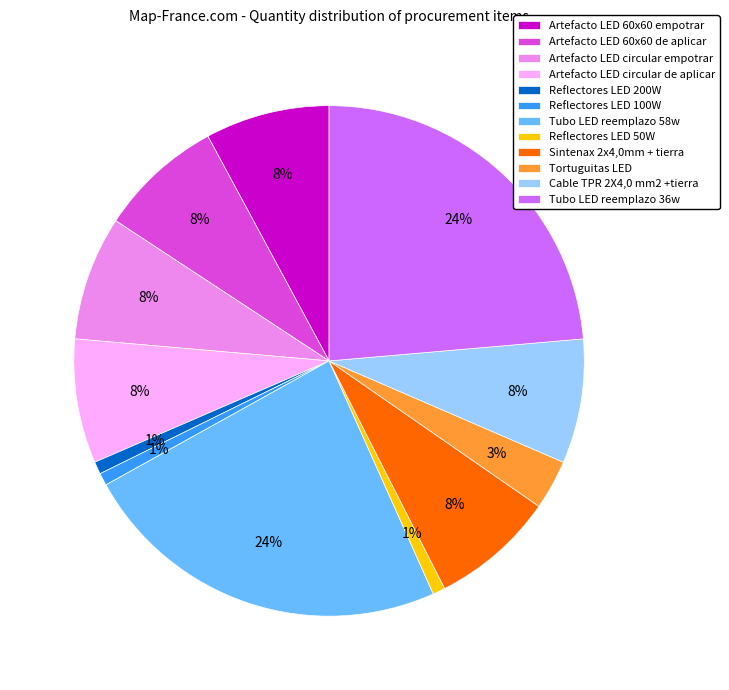

To the nearest percent, what is the difference between the Tubo LED reemplazo 36w and Artefacto LED circular de aplicar slice percentages?

16%